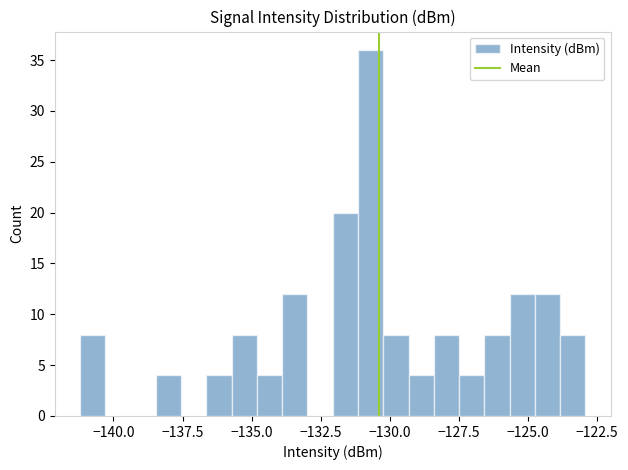

Read against the x-axis, roughly where is the centre of the tallest bar?

-130.5